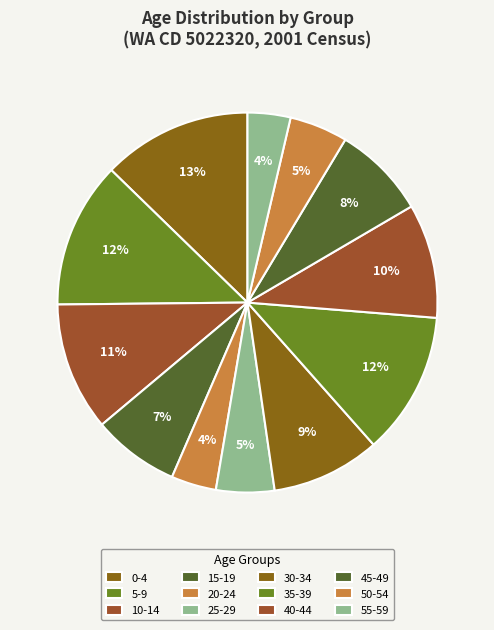

Is it true that 30-34 is 9% of the pie?

True